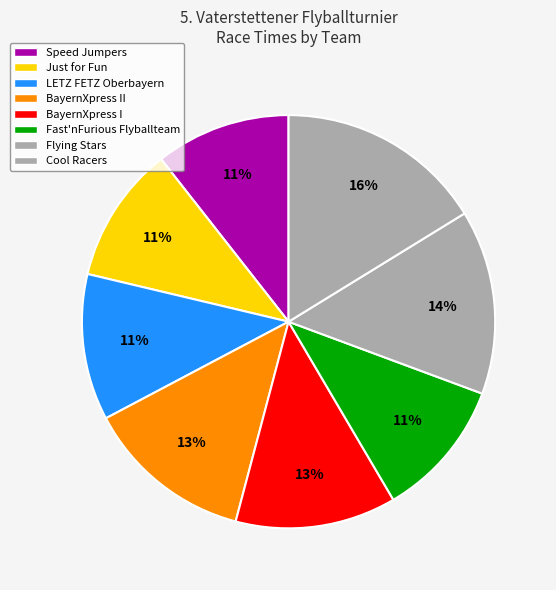

How many segments does this pie chart have?

8